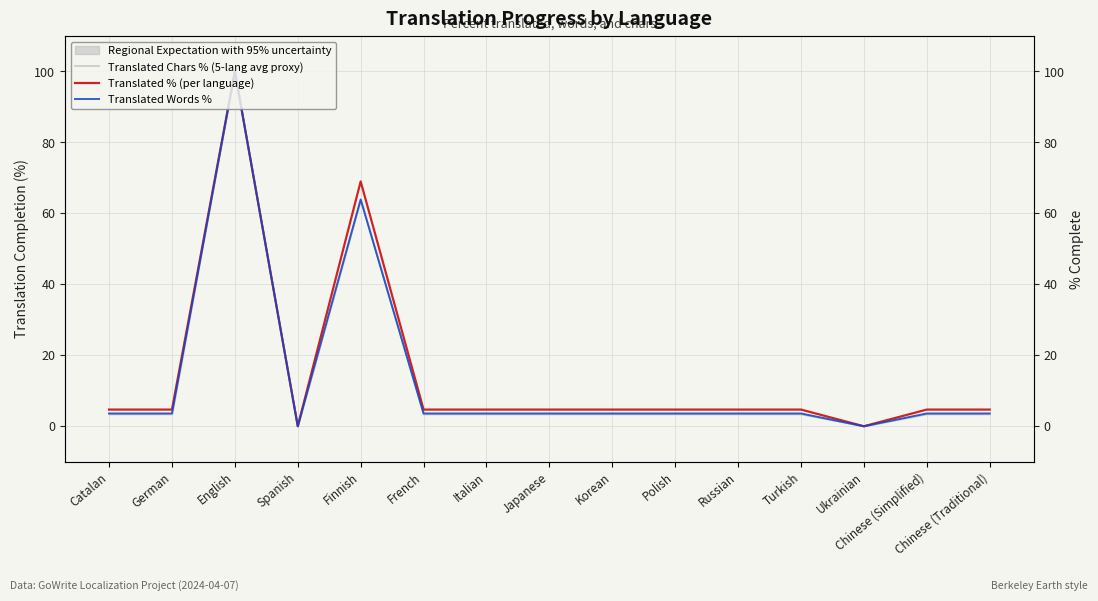

Between which two adjacent categories do Translated Words % and Translated Chars % (5-lang avg proxy) first intersect?

Finnish and French